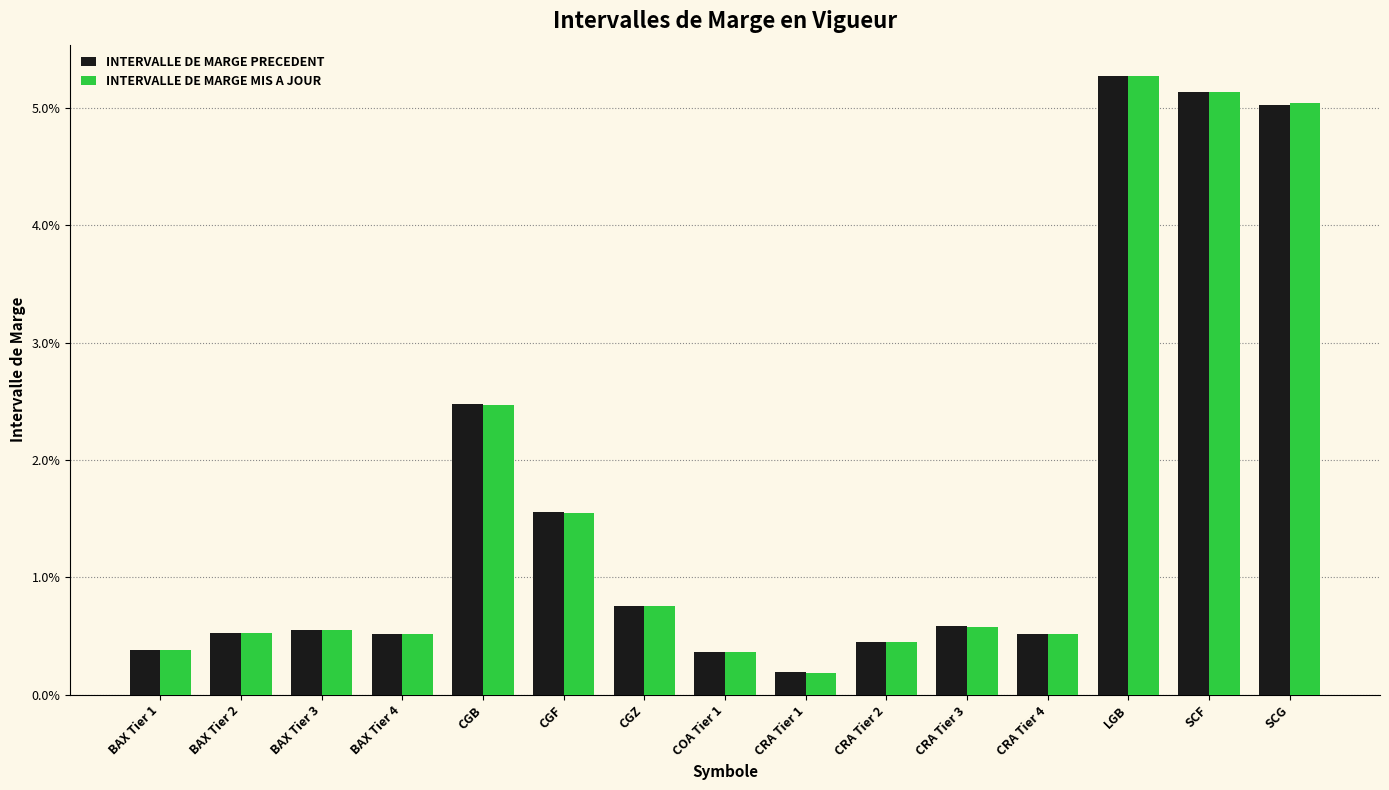

Are the bars horizontal?

No